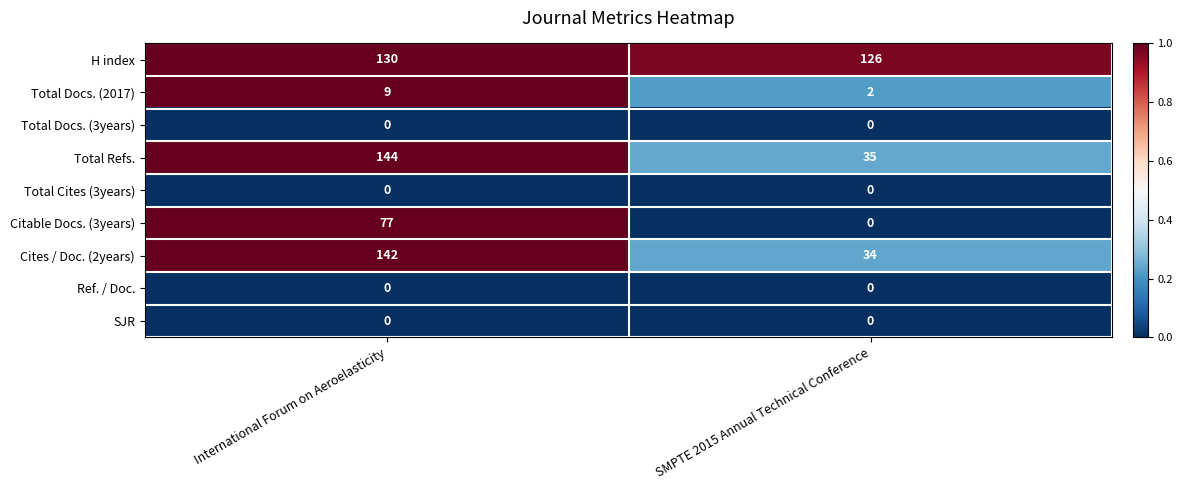

Is it true that Citable Docs. (3years) equals 0 at SMPTE 2015 Annual Technical Conference?

True